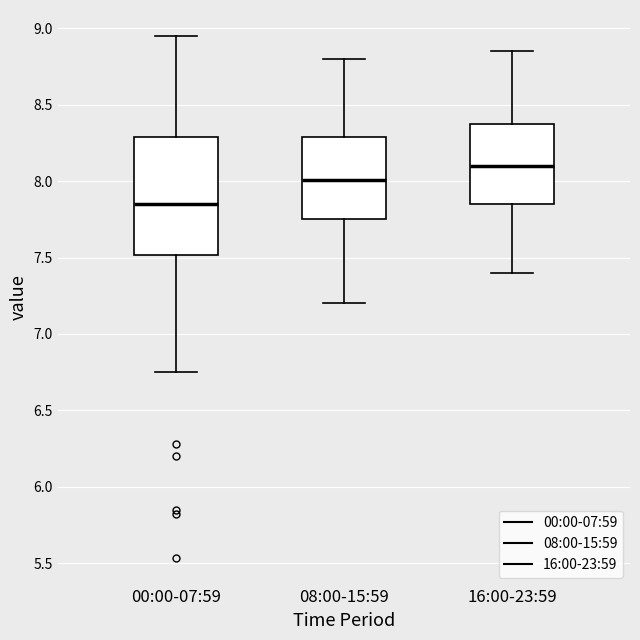

Which box's median line is the highest?

16:00-23:59